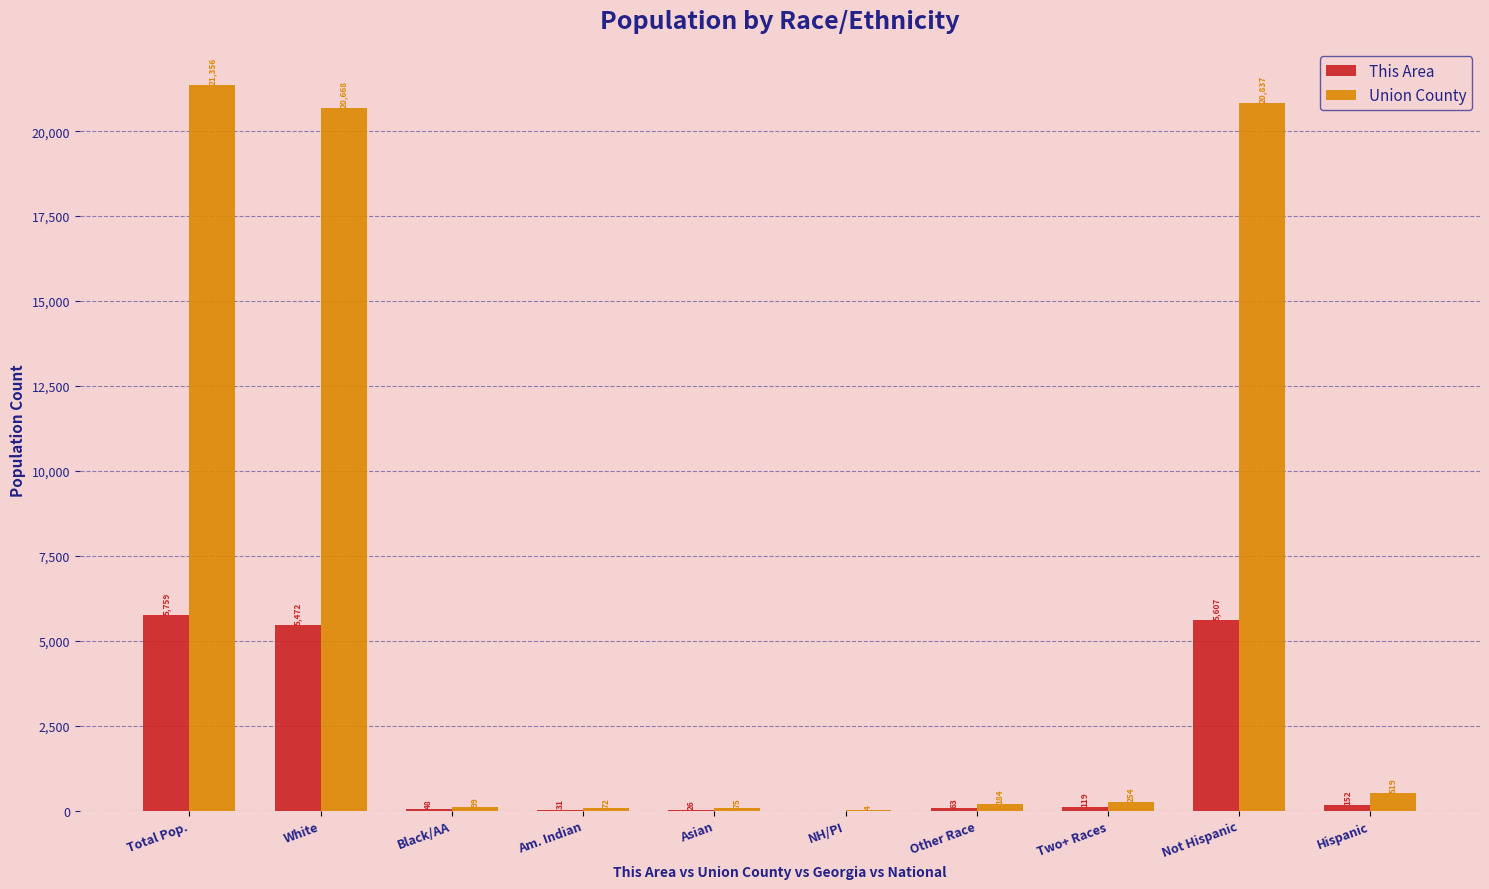

Is it true that This Area equals 3319 at White?

False